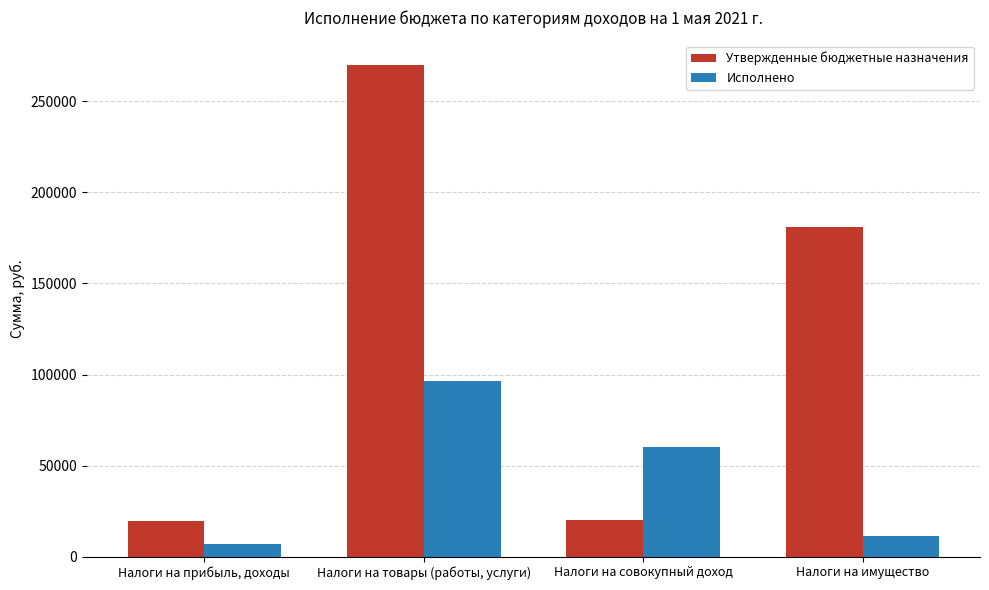

What is the difference between the Исполнено values at Налоги на товары (работы, услуги) and Налоги на прибыль, доходы?

89889.1